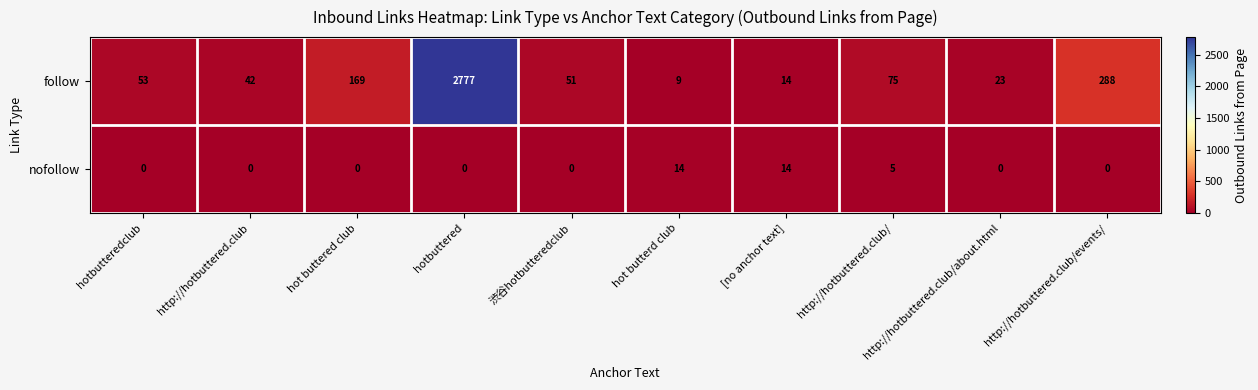

At which category is the sum across all series the highest?

hotbuttered